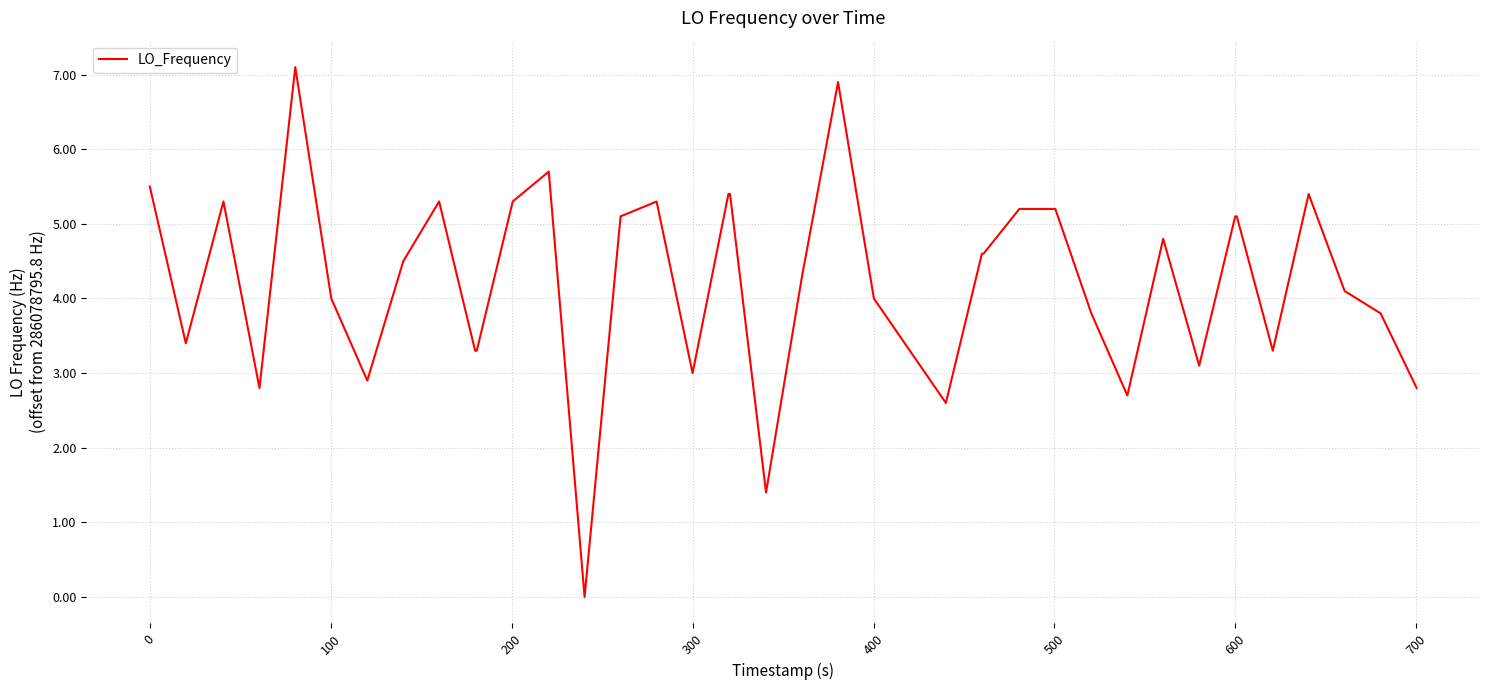

What is the greatest value displayed?

7.1